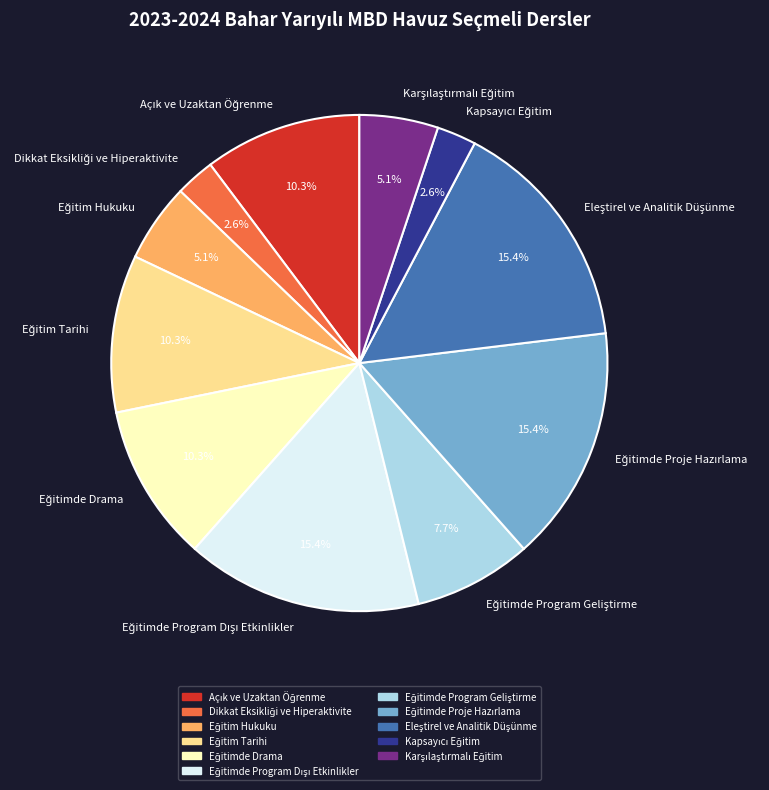

Does any single category account for the majority?

No